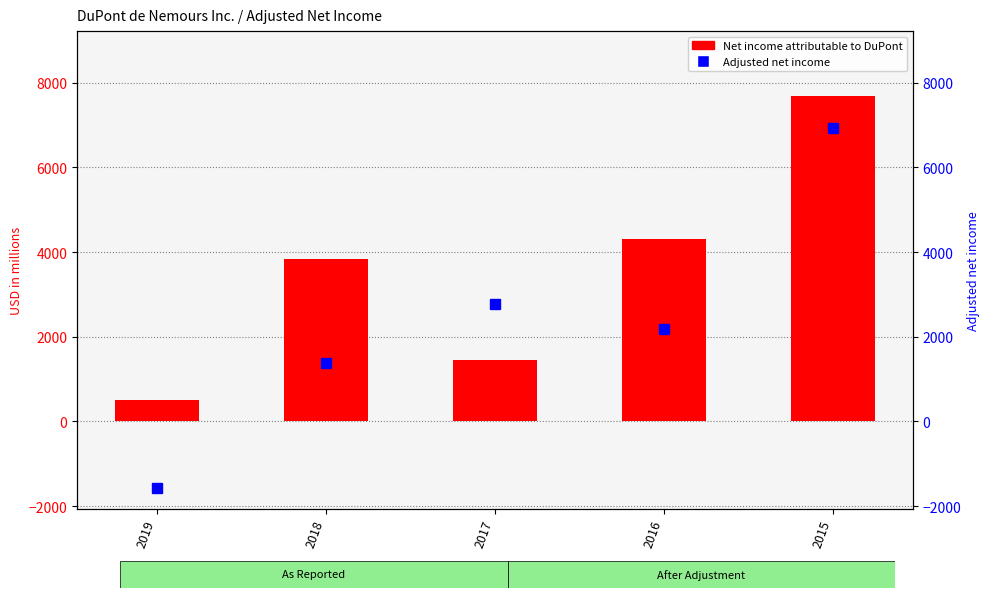

At which label does Adjusted net income first exceed 2176?

2017